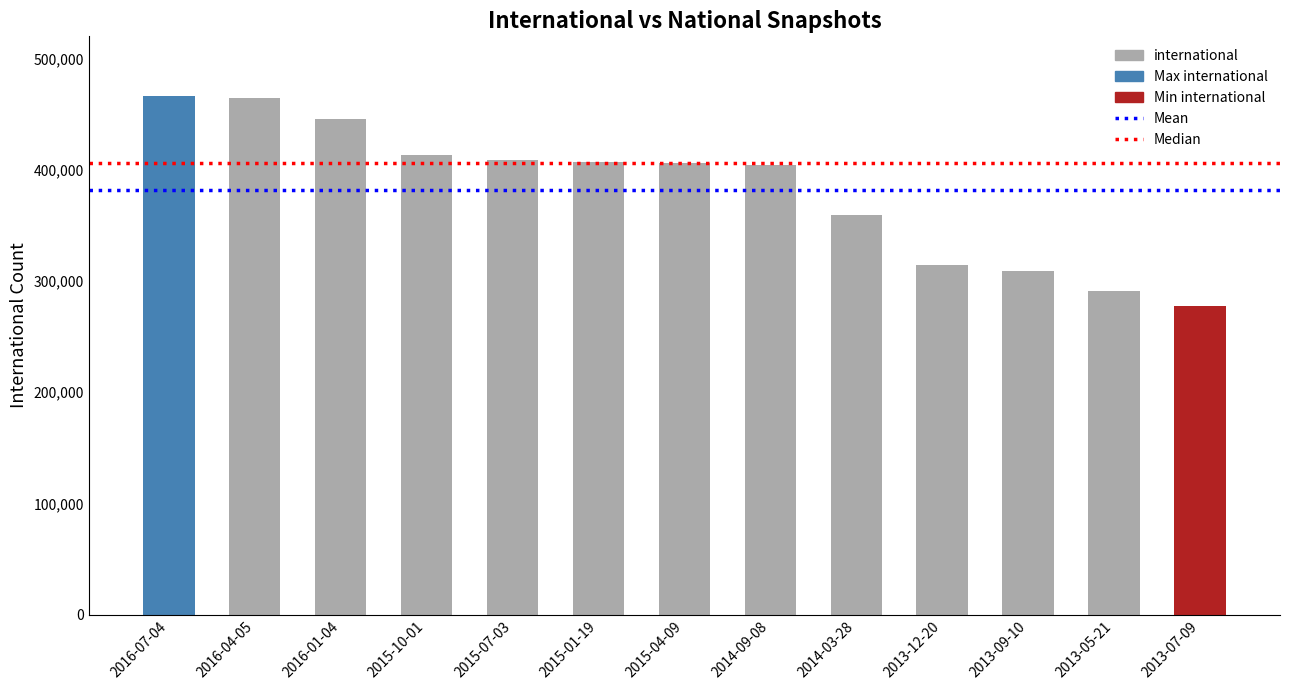

What position from the right is 2014-03-28?

5